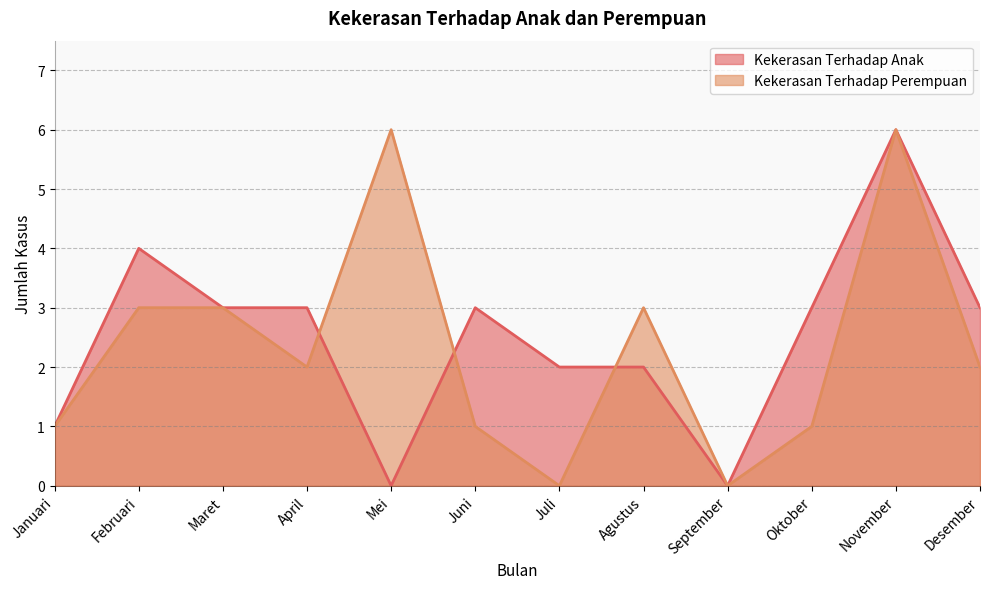

What is the label of the 10th point from the left?

Oktober